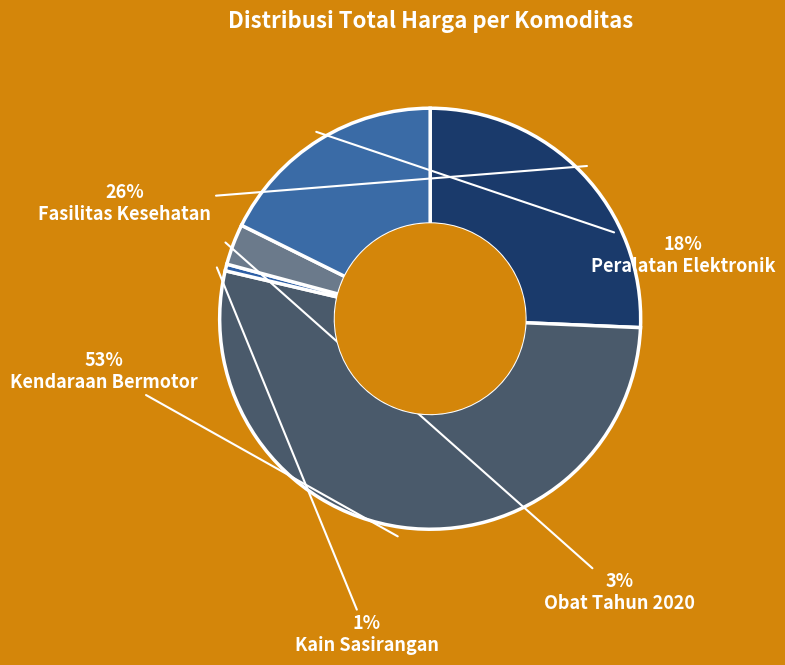

Rank the categories by value from highest to lowest.

Kendaraan Bermotor, Fasilitas Kesehatan, Peralatan Elektronik, Obat Tahun 2020, Kain Sasirangan